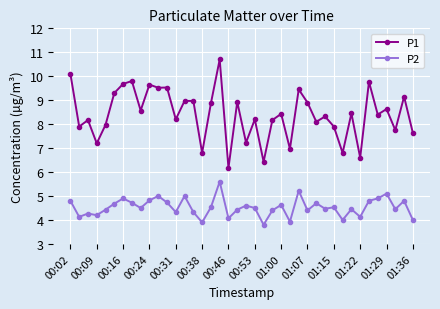

What is the sum of all P1 values?

336.3